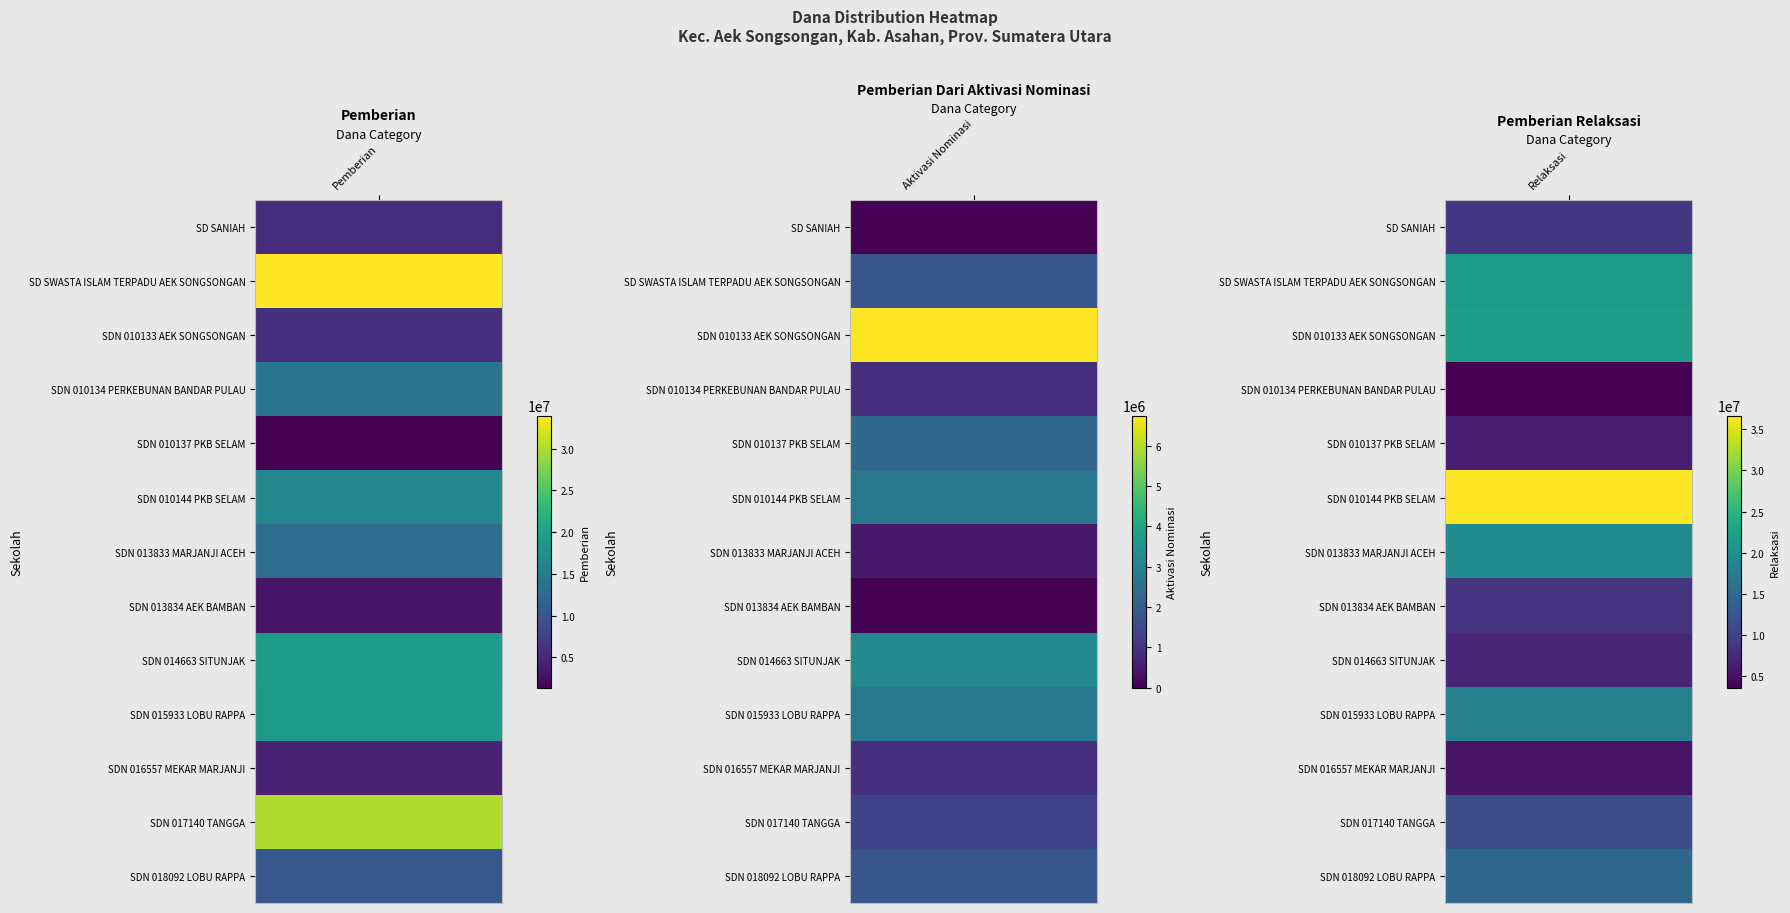

What is the difference between the maximum and minimum values in the UPTD SDN 010134 PERKEBUNAN BANDAR PULAU series?

13275000